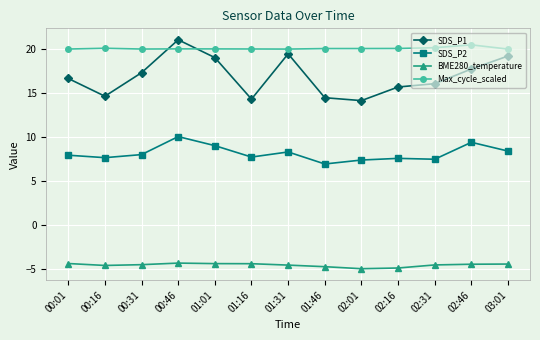

Which series has the widest spread of values?

SDS_P1